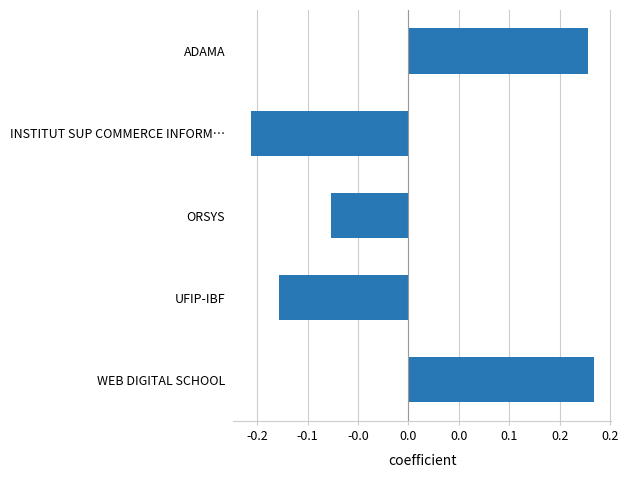

Are the bars horizontal?

Yes